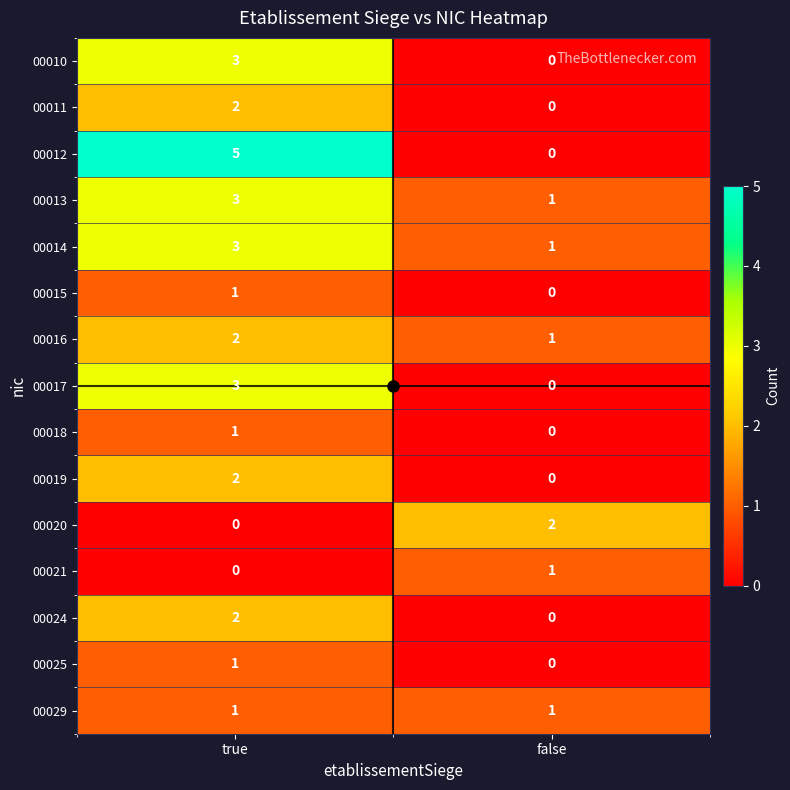

Rank the categories by 00013 value from lowest to highest.

false, true